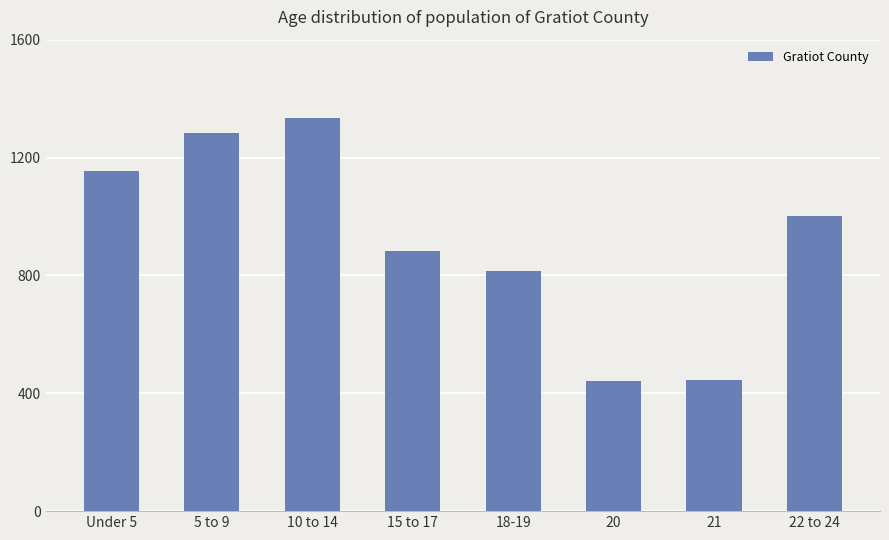

What is the value of the 5th bar from the left?

814